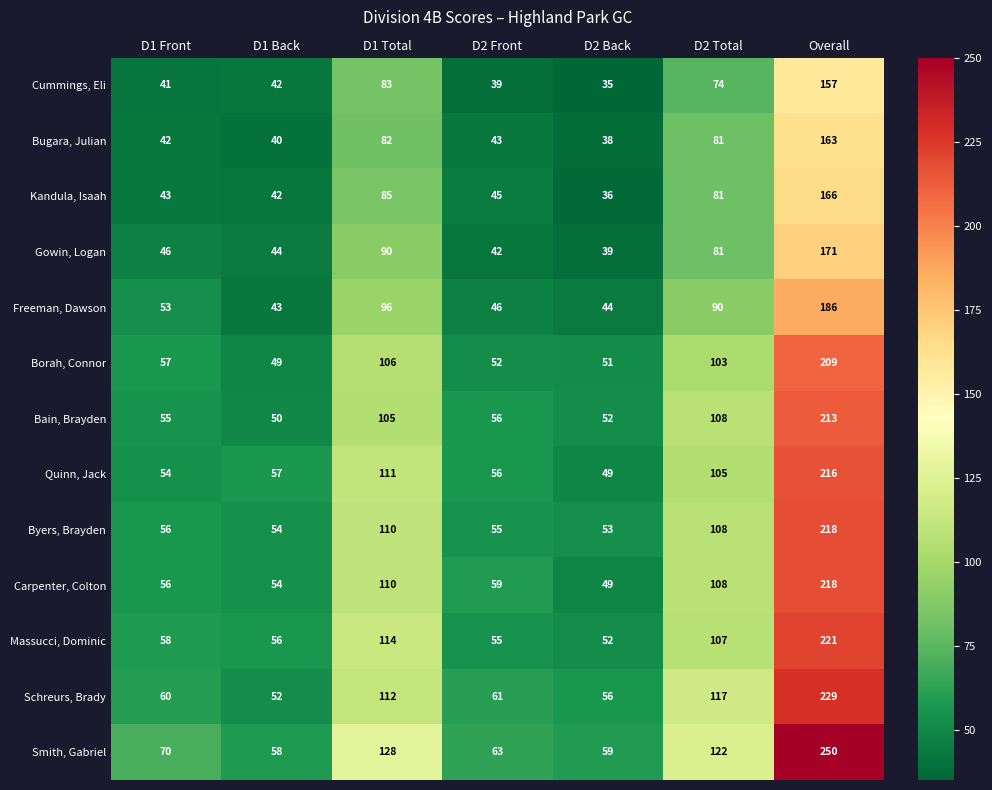

Which label corresponds to the smallest value in the chart?

D2 Back